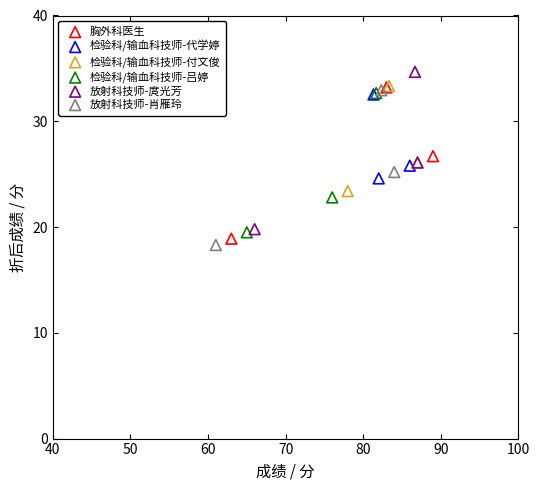

Which series contains the highest Y value?

放射科技师-庹光芳